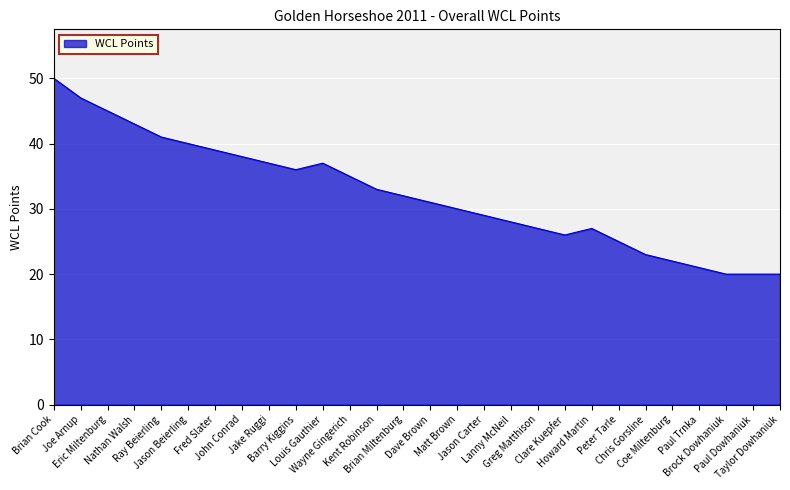

How many lines are shown in the chart?

1